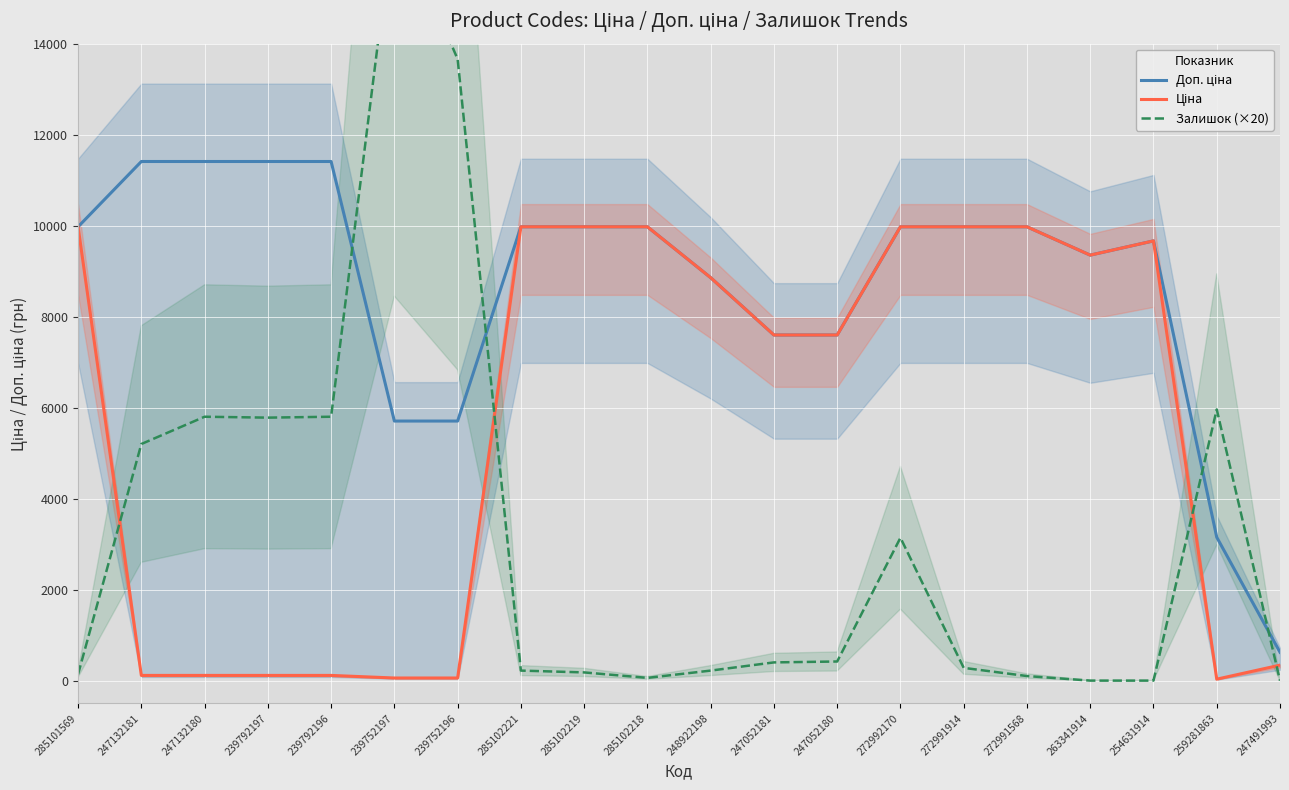

What is the total value across all series at 272991914?

20230.0